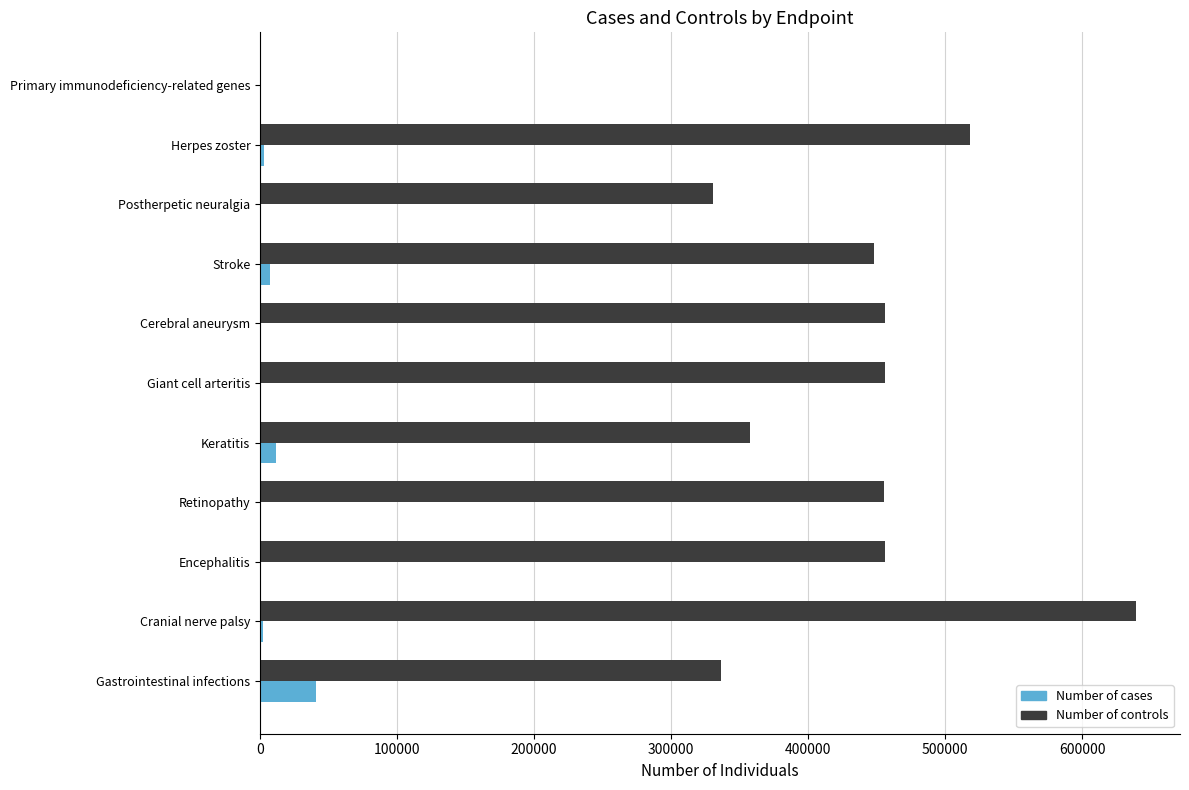

How many categories are shown in the chart?

11